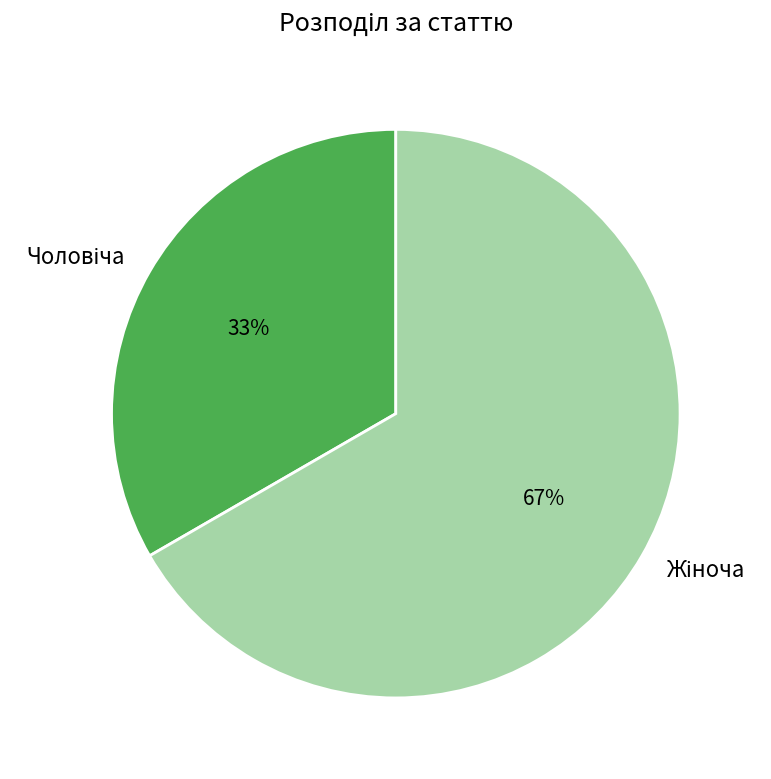

Does any single category account for the majority?

Yes